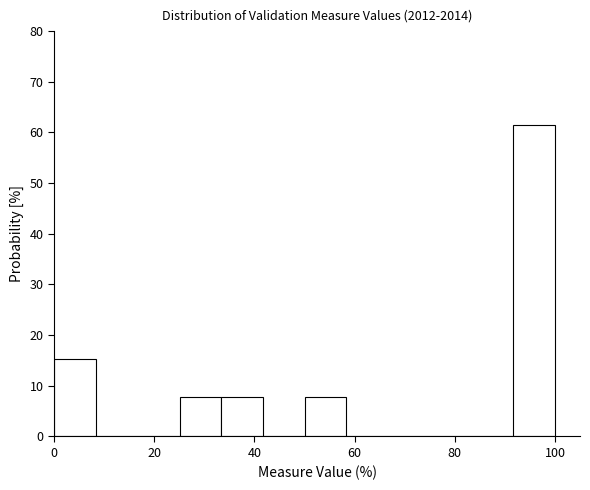

Reading left to right, list every bar in this chart as the range it spans on the x-axis followed by its height. Neither the bar edges nor the heights are printed on the chart, so give them approximately, as read against the axes.

0 to 8: 15
8 to 16: 0
16 to 26: 0
26 to 34: 8
34 to 42: 8
42 to 50: 0
50 to 58: 8
58 to 66: 0
66 to 76: 0
76 to 84: 0
84 to 92: 0
92 to 100: 62